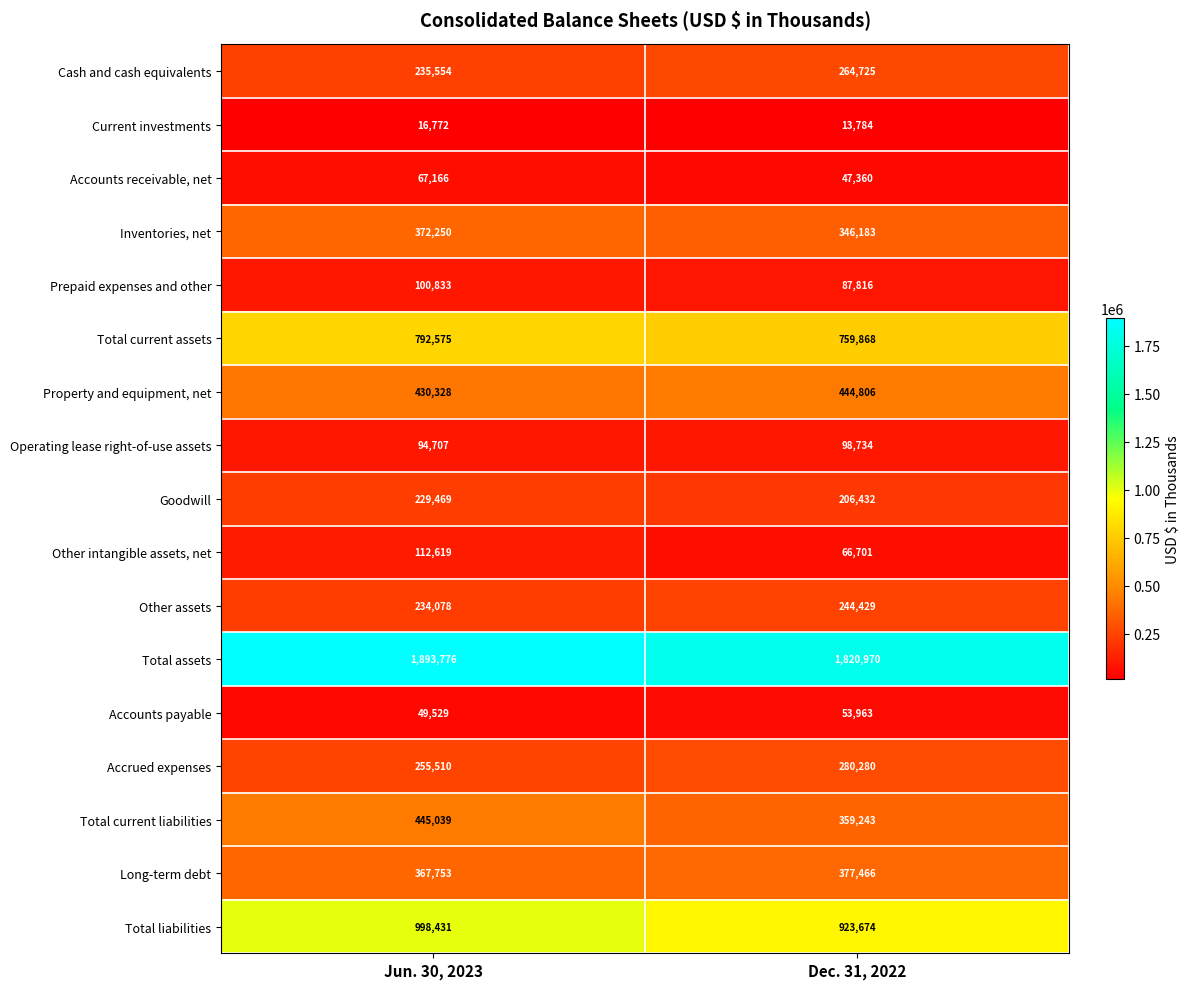

What is the difference between the Other assets values at Jun. 30, 2023 and Dec. 31, 2022?

10351